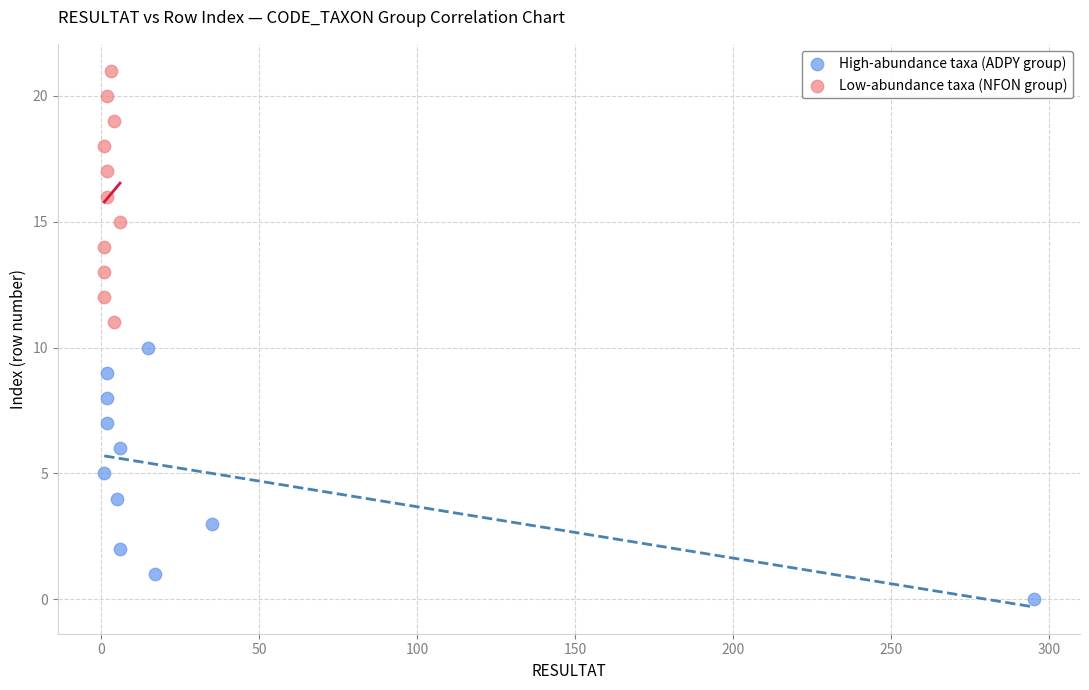

Which series reaches the maximum Y coordinate?

Low-abundance taxa (NFON group)